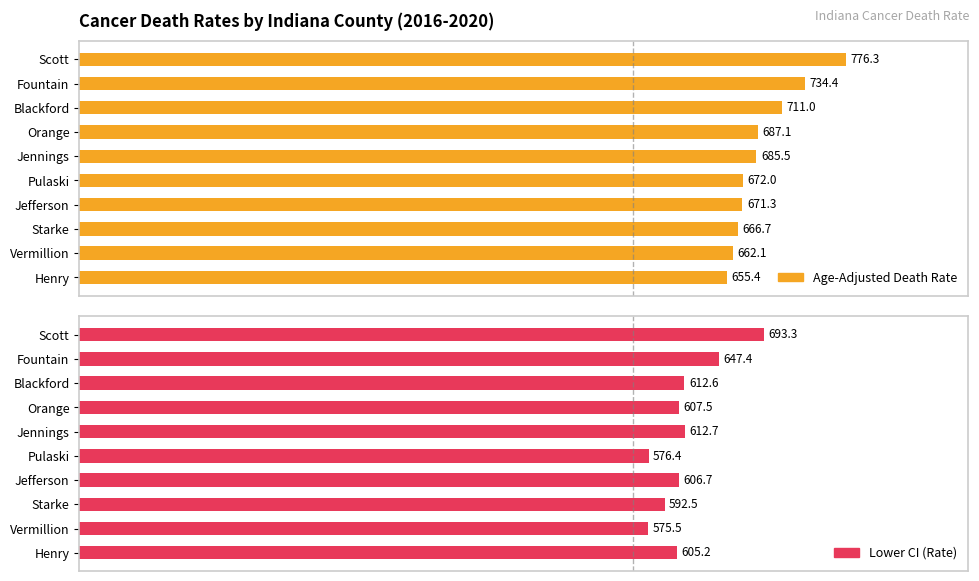

Is the value of Lower CI (Rate) at Scott greater than the value of Age-Adjusted Death Rate at Pulaski?

Yes